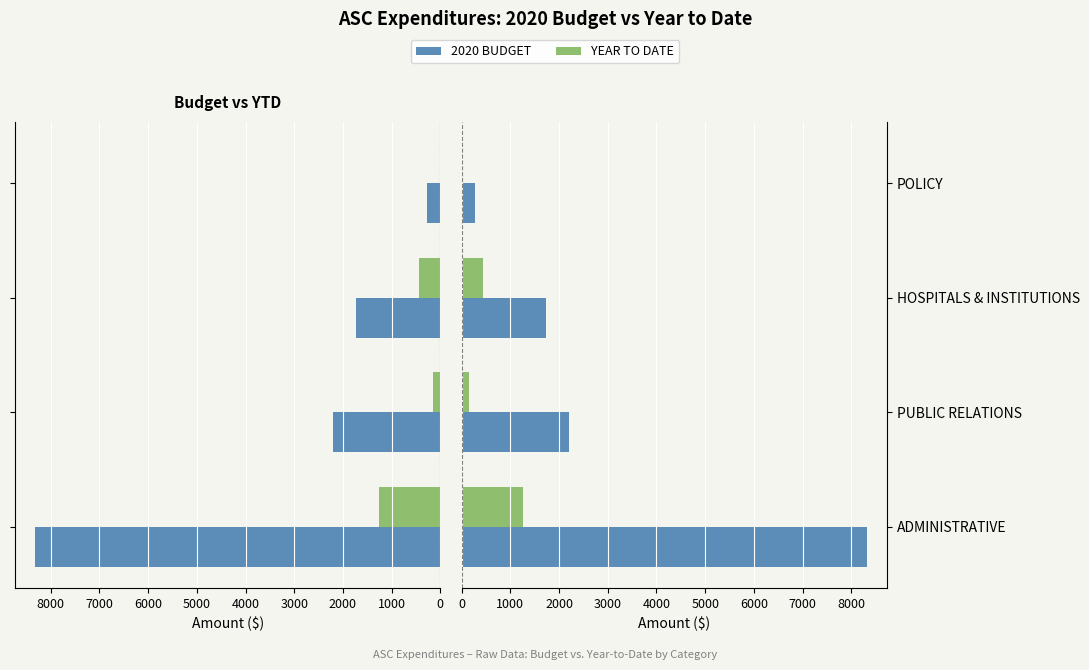

List the series in order of their peak value, lowest first.

YEAR TO DATE, 2020 BUDGET